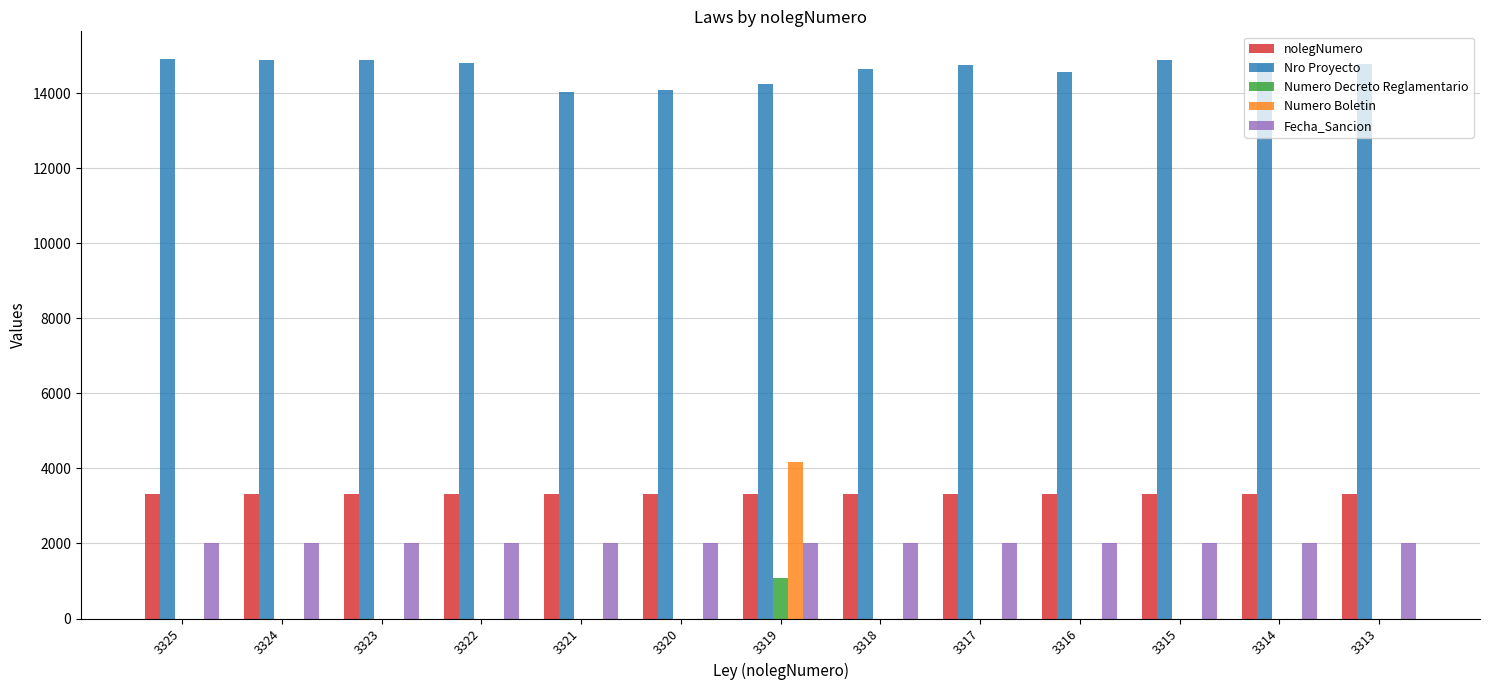

Are the bars horizontal?

No